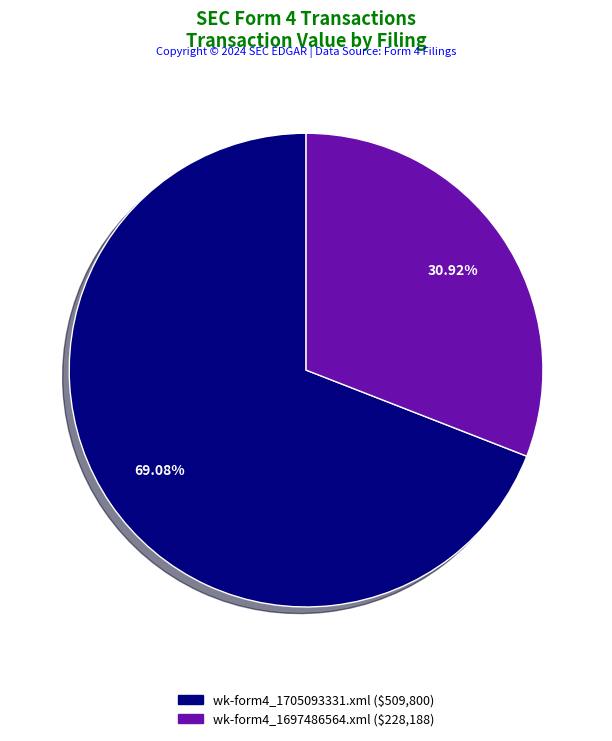

Which category has the smallest portion of the pie?

wk-form4_1697486564.xml